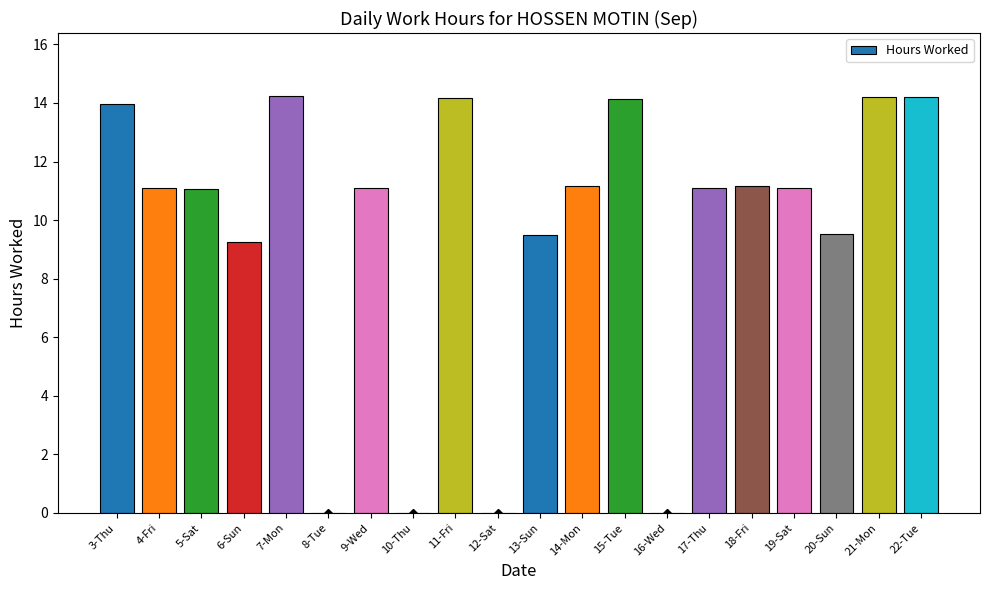

The value at 4-Fri is 11.1. True or false?

True